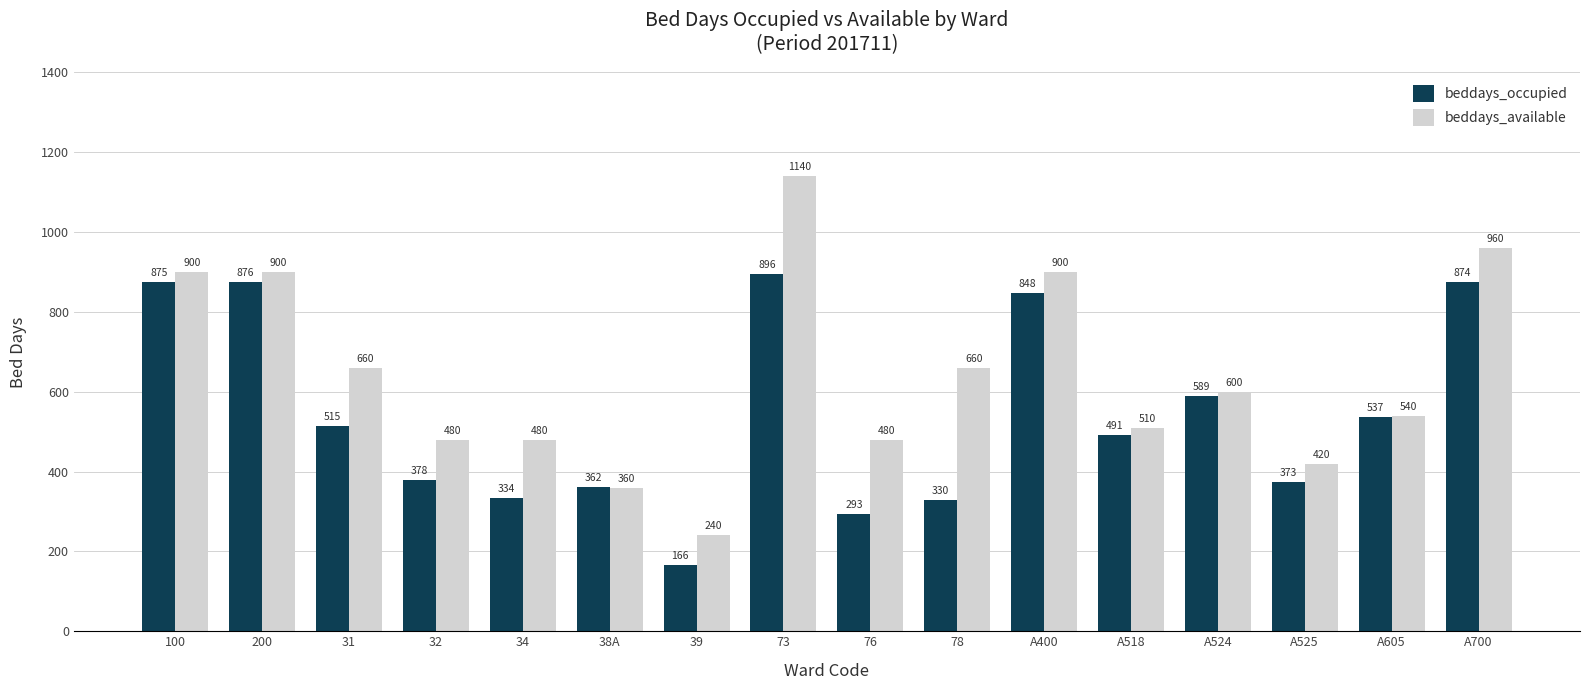

What is the difference between the highest and lowest values at 34?

146